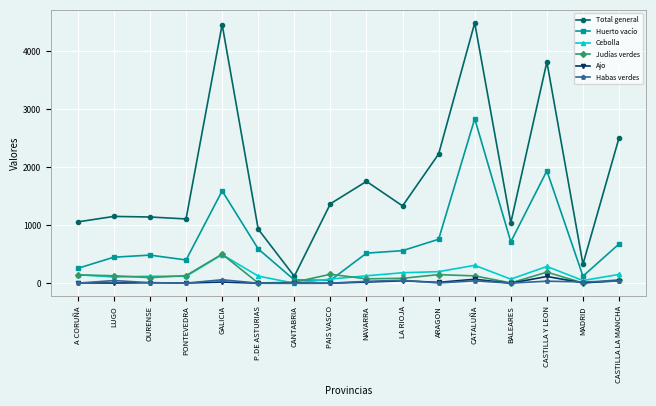

True or false: Judías verdes has more than 0 interior local peaks.

True